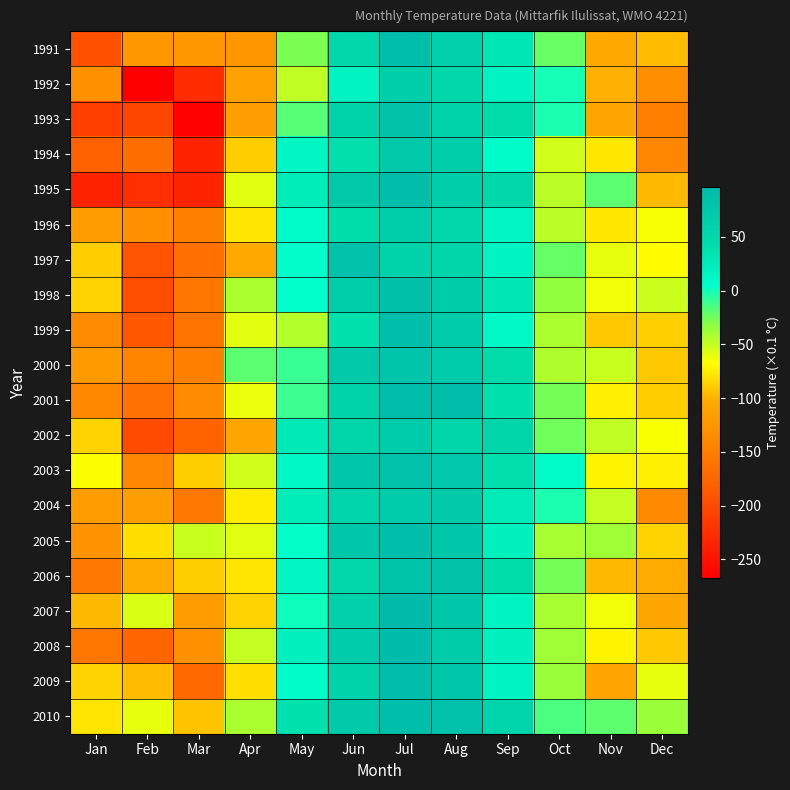

Reading right to left, list all the values displayed in this chart.

1991: Dec=-96	Nov=-105	Oct=-23	Sep=31	Aug=60	Jul=88	Jun=50	May=-28	Apr=-124	Mar=-123	Feb=-122	Jan=-194
1992: Dec=-133	Nov=-101	Oct=-1	Sep=18	Aug=50	Jul=63	Jun=18	May=-48	Apr=-113	Mar=-227	Feb=-267	Jan=-130
1993: Dec=-148	Nov=-107	Oct=-2	Sep=44	Aug=56	Jul=82	Jun=56	May=-18	Apr=-116	Mar=-265	Feb=-204	Jan=-210
1994: Dec=-142	Nov=-77	Oct=-54	Sep=8	Aug=65	Jul=72	Jun=38	May=14	Apr=-89	Mar=-234	Feb=-166	Jan=-181
1995: Dec=-97	Nov=-19	Oct=-46	Sep=49	Aug=63	Jul=89	Jun=73	May=24	Apr=-58	Mar=-234	Feb=-224	Jan=-236
1996: Dec=-65	Nov=-77	Oct=-46	Sep=15	Aug=50	Jul=65	Jun=40	May=9	Apr=-78	Mar=-148	Feb=-131	Jan=-117
1997: Dec=-68	Nov=-60	Oct=-22	Sep=16	Aug=52	Jul=56	Jun=83	May=7	Apr=-104	Mar=-165	Feb=-191	Jan=-89
1998: Dec=-52	Nov=-63	Oct=-34	Sep=30	Aug=67	Jul=87	Jun=66	May=5	Apr=-42	Mar=-159	Feb=-197	Jan=-86
1999: Dec=-87	Nov=-90	Oct=-42	Sep=11	Aug=69	Jul=88	Jun=37	May=-44	Apr=-59	Mar=-162	Feb=-188	Jan=-135
2000: Dec=-90	Nov=-51	Oct=-43	Sep=43	Aug=69	Jul=79	Jun=73	May=-10	Apr=-19	Mar=-149	Feb=-143	Jan=-120
2001: Dec=-89	Nov=-74	Oct=-26	Sep=37	Aug=90	Jul=90	Jun=57	May=-11	Apr=-62	Mar=-135	Feb=-164	Jan=-140
2002: Dec=-66	Nov=-48	Oct=-25	Sep=51	Aug=52	Jul=69	Jun=54	May=27	Apr=-107	Mar=-178	Feb=-200	Jan=-86
2003: Dec=-74	Nov=-72	Oct=9	Sep=39	Aug=74	Jul=83	Jun=78	May=12	Apr=-54	Mar=-88	Feb=-141	Jan=-67
2004: Dec=-137	Nov=-50	Oct=-2	Sep=26	Aug=70	Jul=69	Jun=55	May=25	Apr=-75	Mar=-155	Feb=-116	Jan=-117
2005: Dec=-86	Nov=-38	Oct=-41	Sep=20	Aug=77	Jul=88	Jun=78	May=4	Apr=-58	Mar=-51	Feb=-81	Jan=-126
2006: Dec=-103	Nov=-97	Oct=-26	Sep=41	Aug=82	Jul=80	Jun=48	May=15	Apr=-78	Mar=-88	Feb=-103	Jan=-157
2007: Dec=-108	Nov=-63	Oct=-41	Sep=16	Aug=76	Jul=96	Jun=60	May=1	Apr=-86	Mar=-117	Feb=-56	Jan=-97
2008: Dec=-90	Nov=-72	Oct=-38	Sep=19	Aug=68	Jul=93	Jun=69	May=19	Apr=-50	Mar=-131	Feb=-175	Jan=-158
2009: Dec=-60	Nov=-110	Oct=-36	Sep=16	Aug=78	Jul=91	Jun=58	May=8	Apr=-81	Mar=-172	Feb=-96	Jan=-86
2010: Dec=-37	Nov=-20	Oct=-15	Sep=55	Aug=85	Jul=88	Jun=70	May=37	Apr=-42	Mar=-93	Feb=-60	Jan=-79